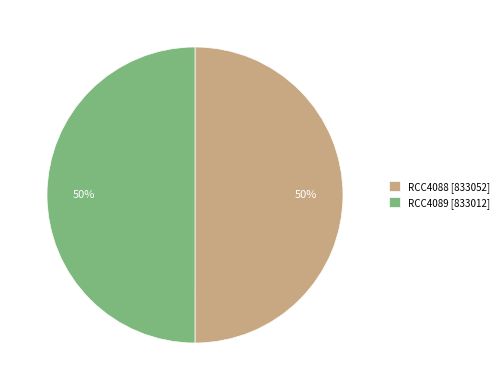

Combined, do RCC4088 [833052] and RCC4089 [833012] account for over 50%?

Yes